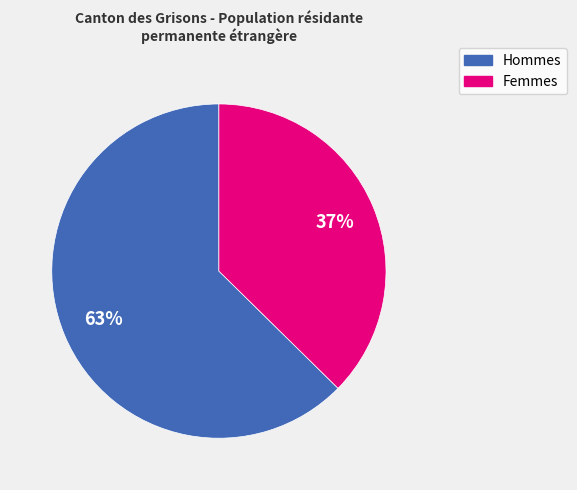

To the nearest percent, what percentage of the pie is Femmes?

37%